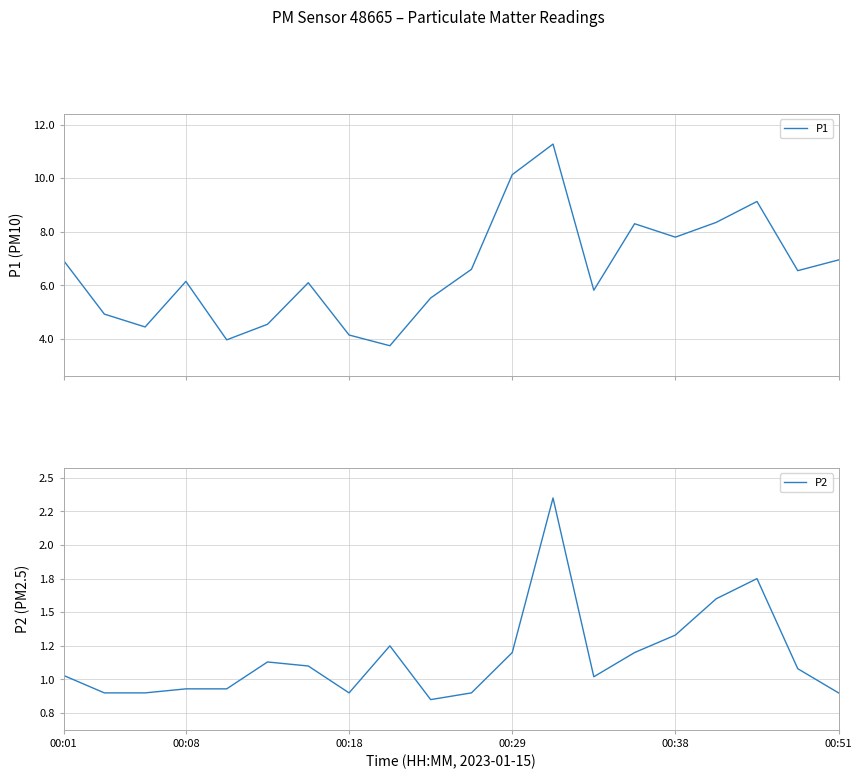

True or false: P2 and P1 intersect in this chart.

False